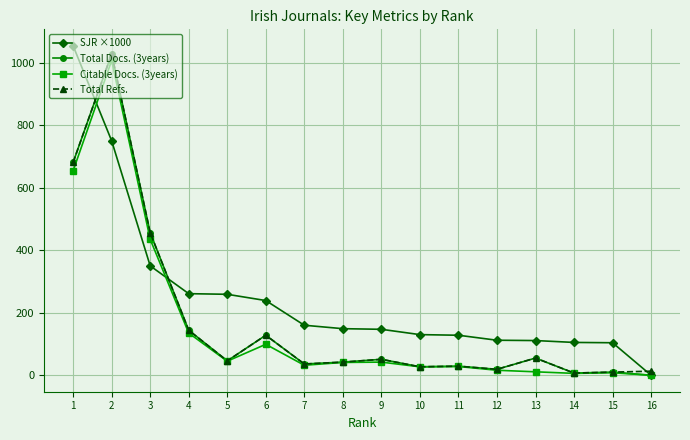

Between which two adjacent categories do Total Docs. (3years) and SJR ×1000 first intersect?

1 and 2